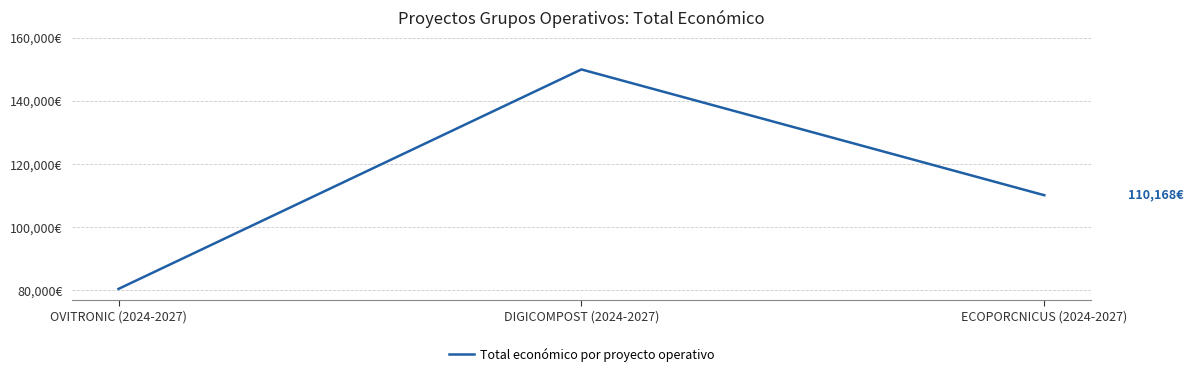

Rank the categories by value from highest to lowest.

DIGICOMPOST (2024-2027), ECOPORCNICUS (2024-2027), OVITRONIC (2024-2027)